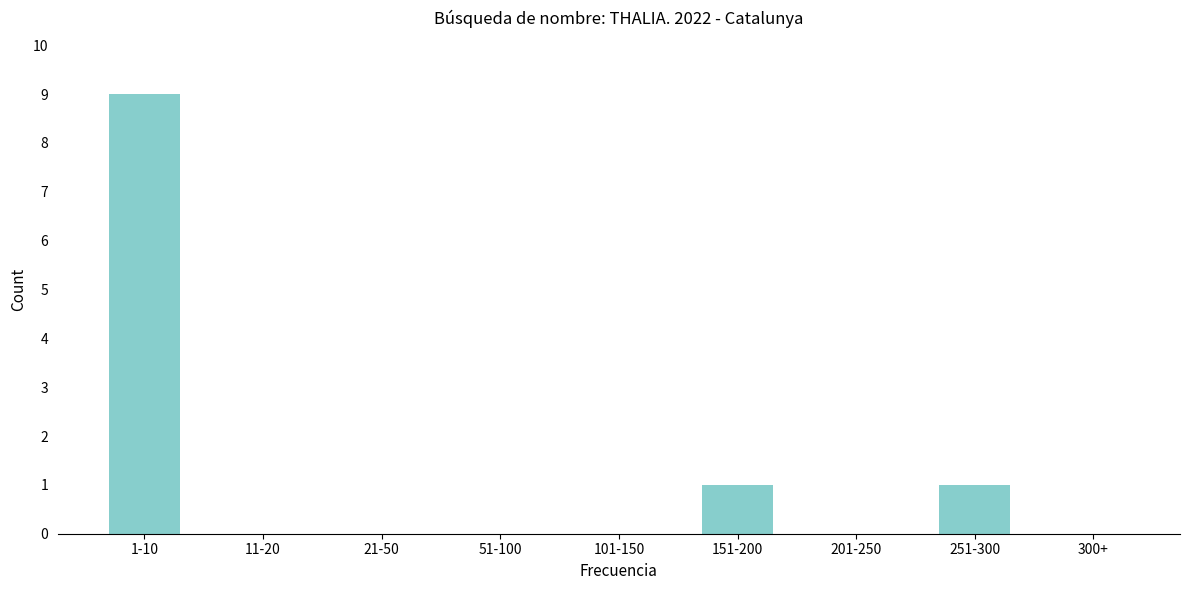

Reading right to left, list all the values displayed in this chart.

300+=0	251-300=1	201-250=0	151-200=1	101-150=0	51-100=0	21-50=0	11-20=0	1-10=9